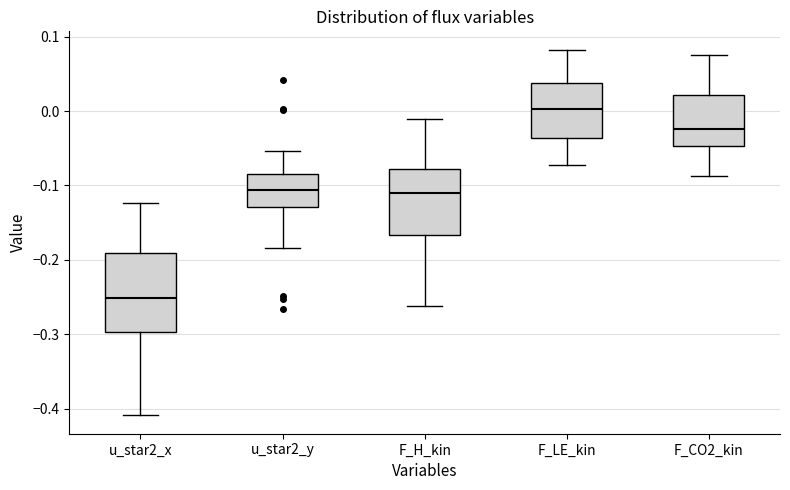

Reading left to right, read every box against the y-axis: the position of its median line, the range the box covers, and the ends of its whiskers. The values are not printed on the chart, so give them approximately, as read against the axis.

u_star2_x: median -0.25, box -0.30 to -0.19, whiskers -0.41 to -0.12
u_star2_y: median -0.11, box -0.13 to -0.08, whiskers -0.18 to -0.05
F_H_kin: median -0.11, box -0.17 to -0.08, whiskers -0.26 to -0.01
F_LE_kin: median 0.00, box -0.04 to 0.04, whiskers -0.07 to 0.08
F_CO2_kin: median -0.02, box -0.05 to 0.02, whiskers -0.09 to 0.08